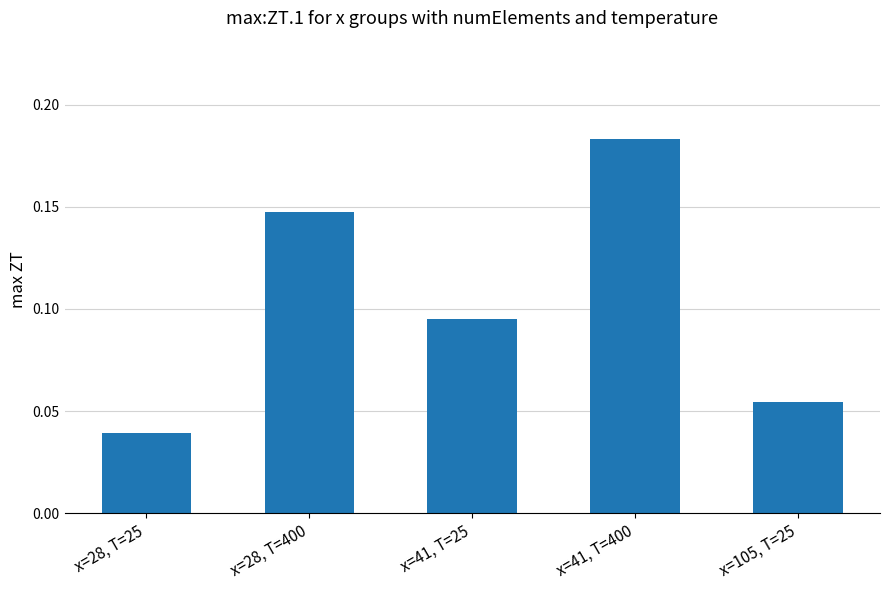

Which category has the lowest value across all series?

x=28, T=25